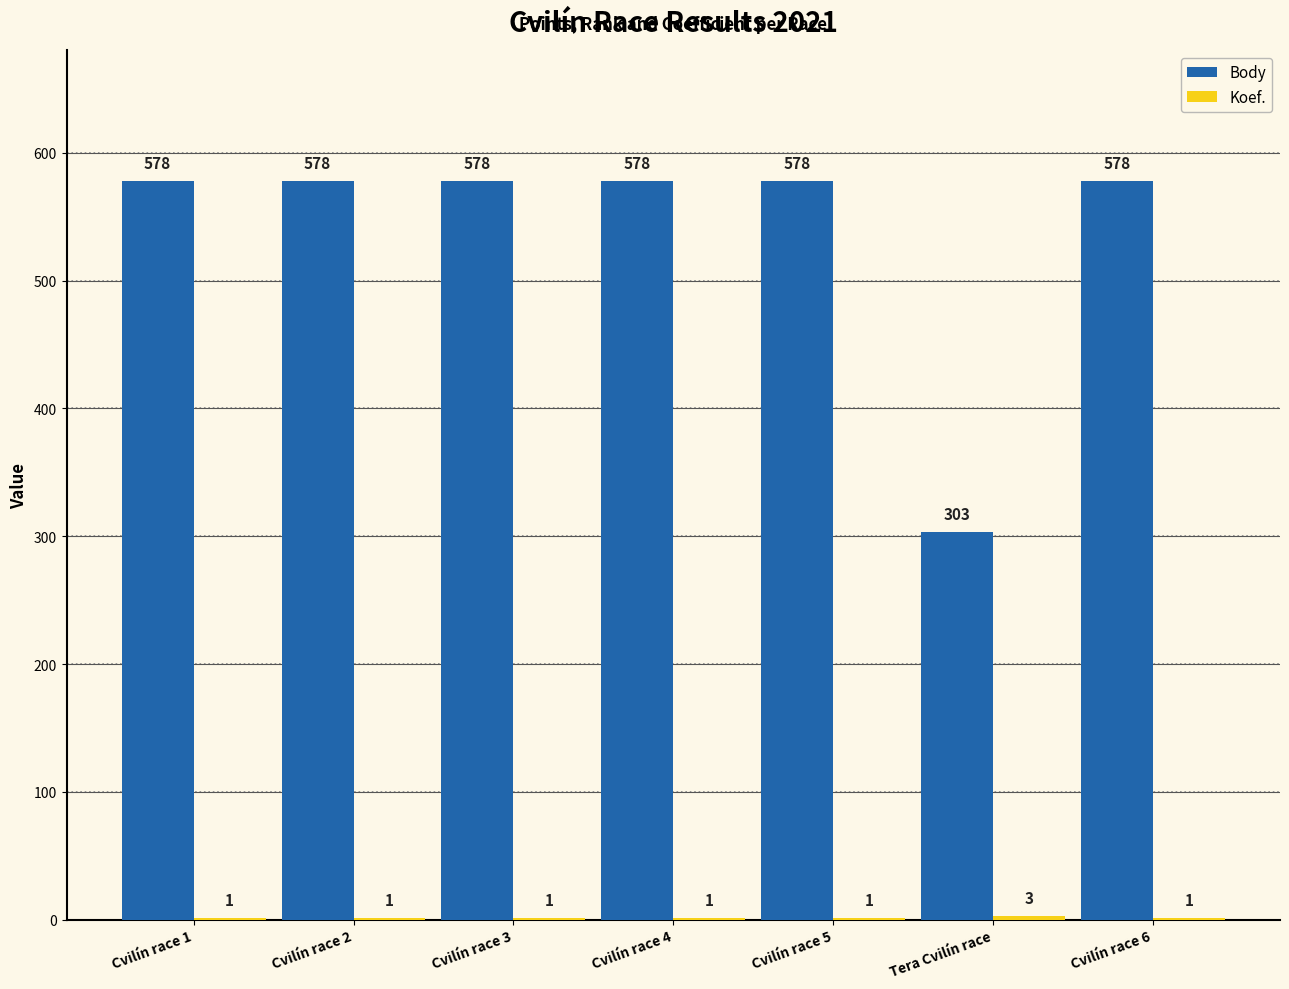

The value of Body at Cvilín race 3 is 578. True or false?

True